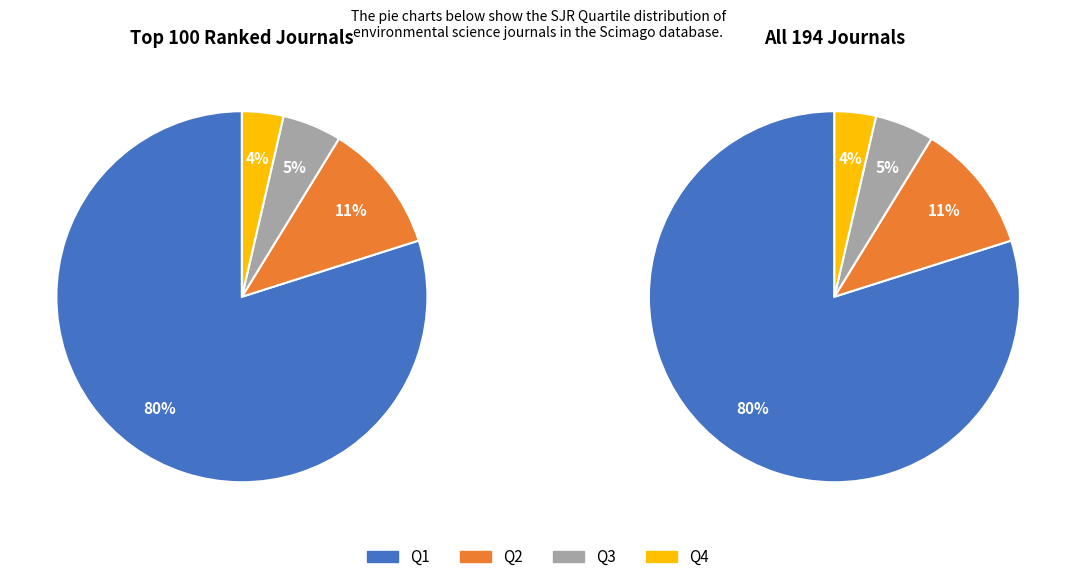

To the nearest percent, what is the average slice percentage?

25%